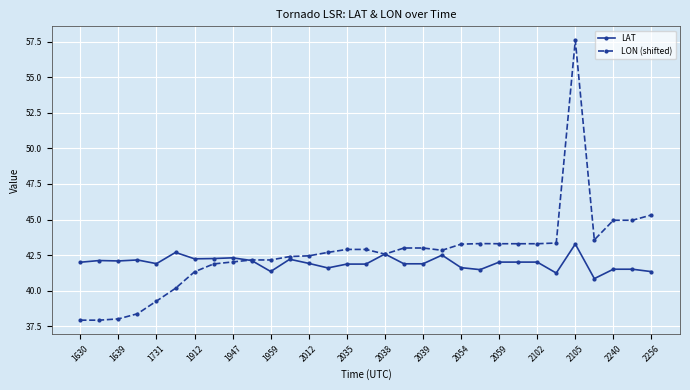

What is the average value of the LON (shifted) series?

42.7